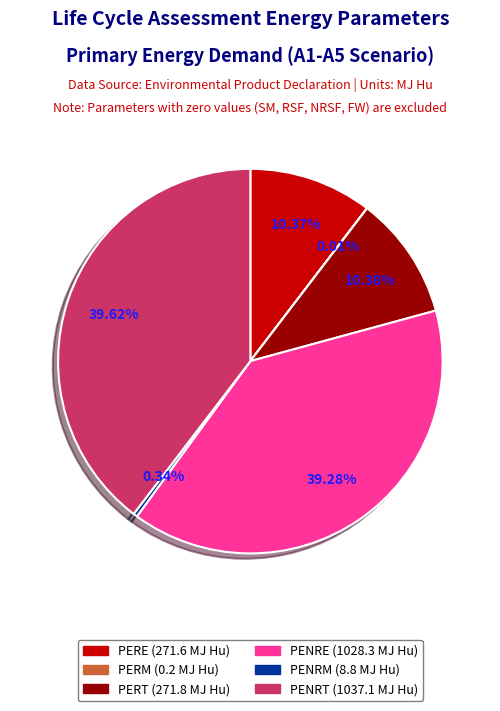

Does any single category account for the majority?

No